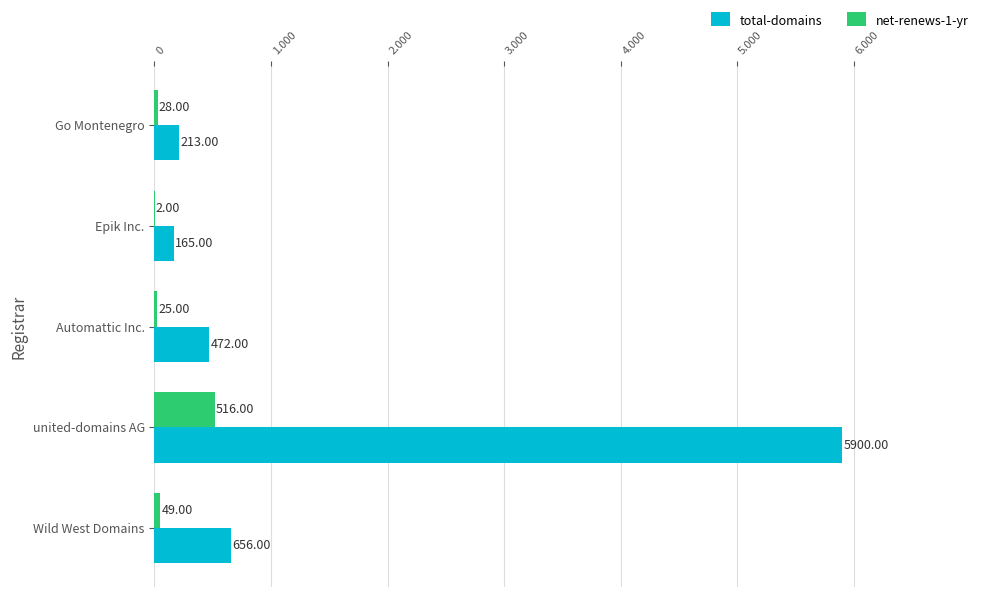

What are all the series names shown in the legend?

total-domains, net-renews-1-yr